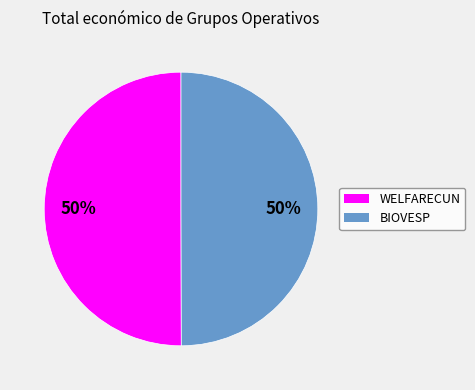

To the nearest percent, what is the average slice percentage?

50%